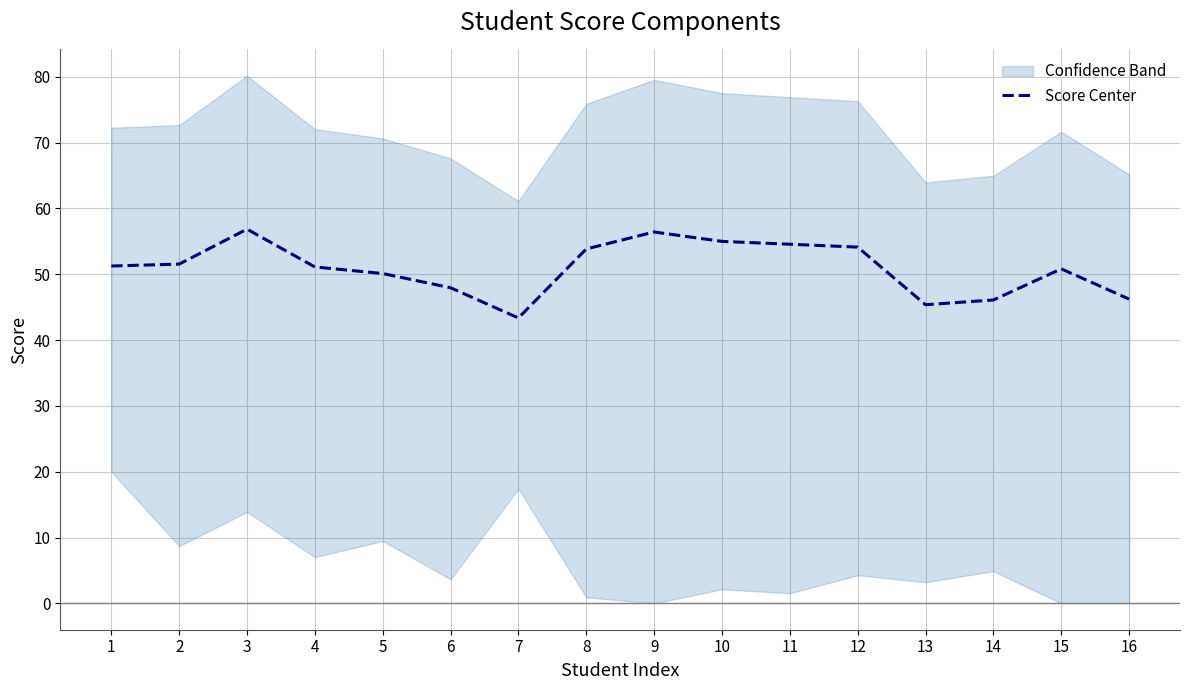

At which label is the value closest to 50?

5